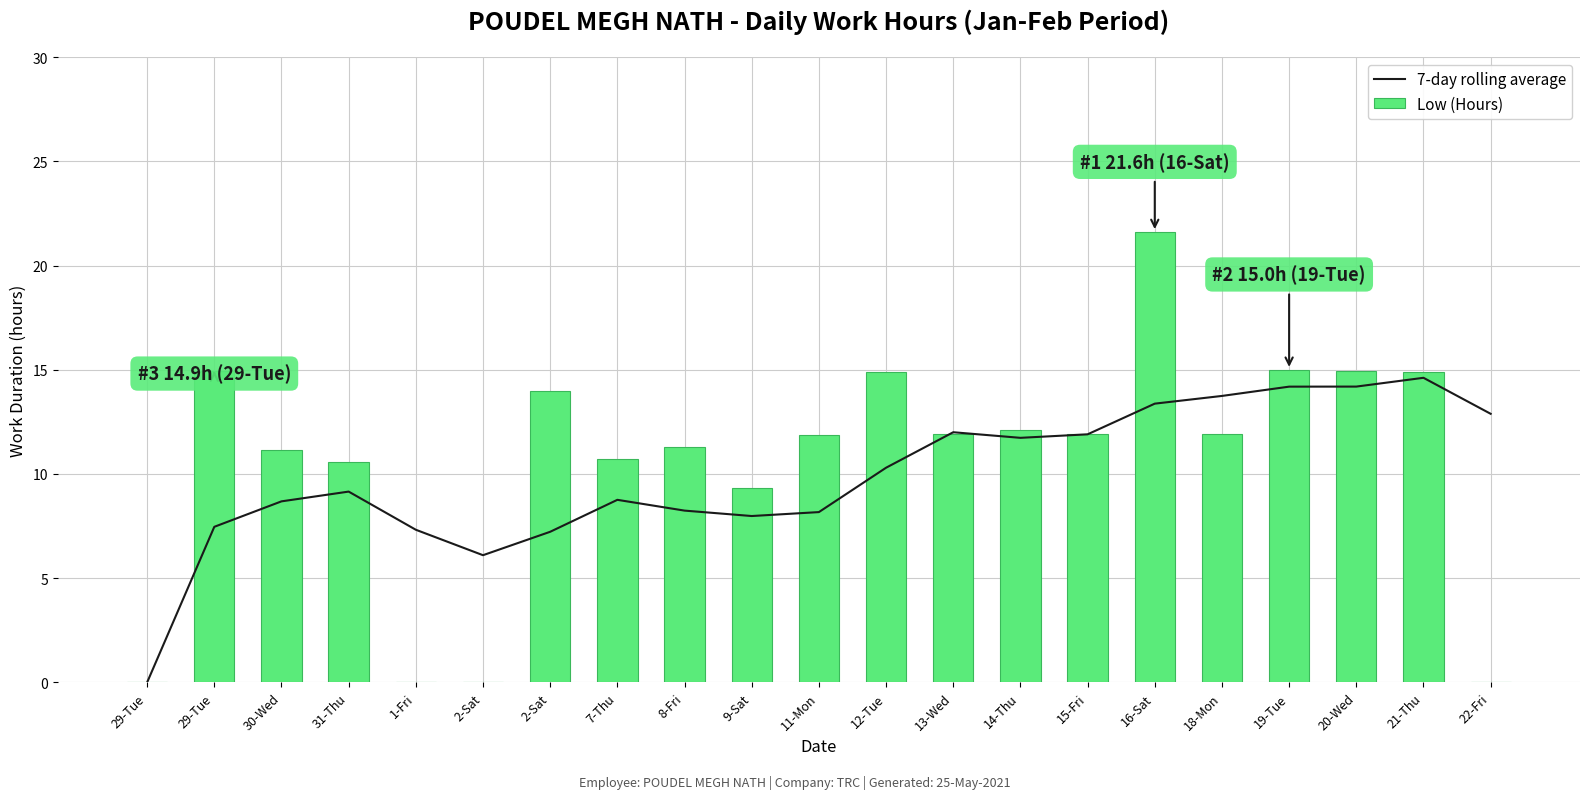

Between 13-Wed and 30-Wed, which is larger?

13-Wed